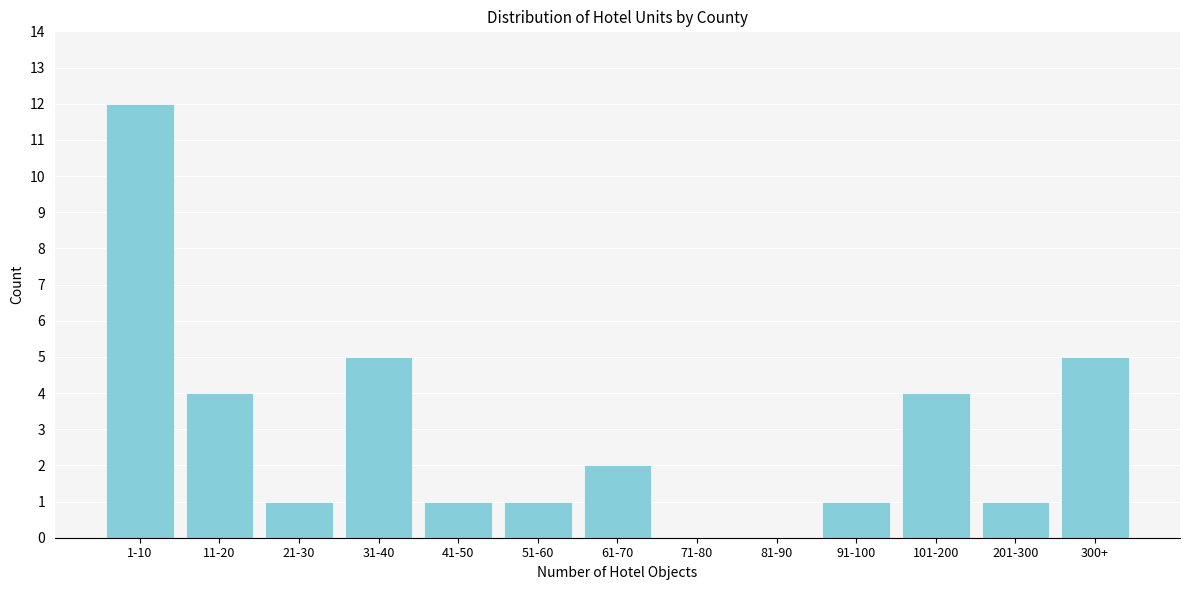

Reading left to right, what are all the values shown in this chart?

1-10=12	11-20=4	21-30=1	31-40=5	41-50=1	51-60=1	61-70=2	71-80=0	81-90=0	91-100=1	101-200=4	201-300=1	300+=5